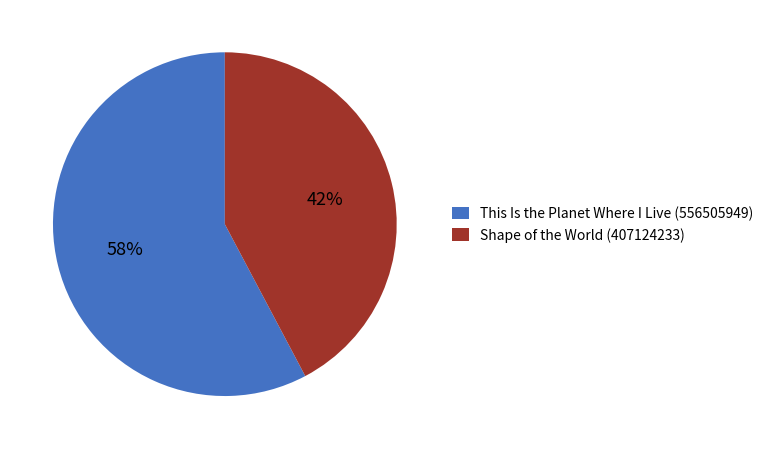

Which category has the smallest portion of the pie?

Shape of the World (407124233)